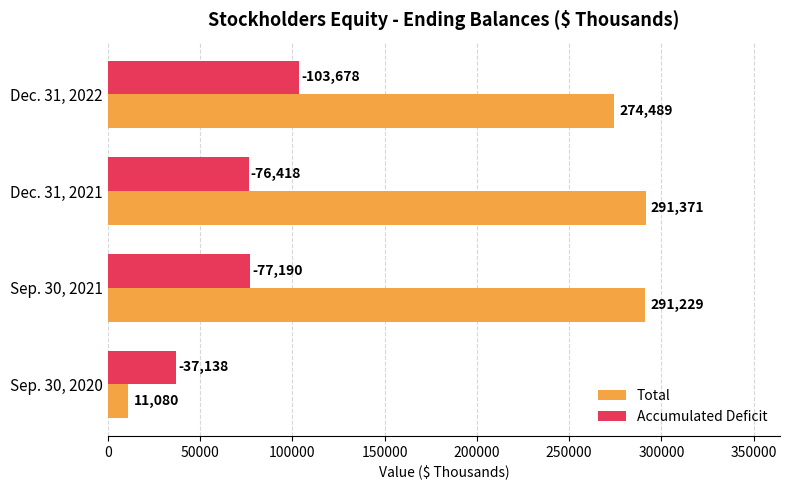

What are all the series names shown in the legend?

Total, Accumulated Deficit